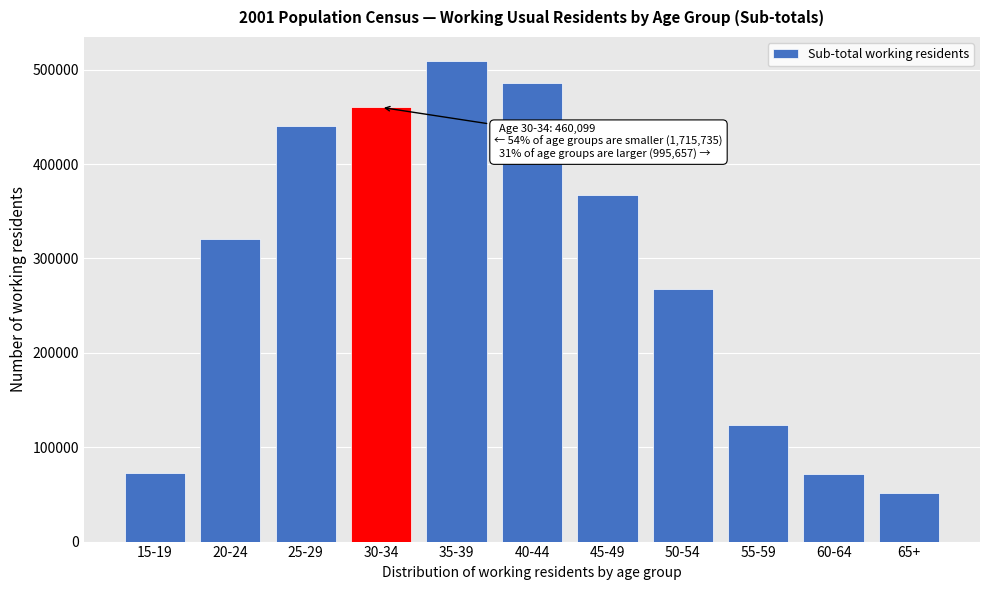

Between 45-49 and 40-44, which is larger?

40-44